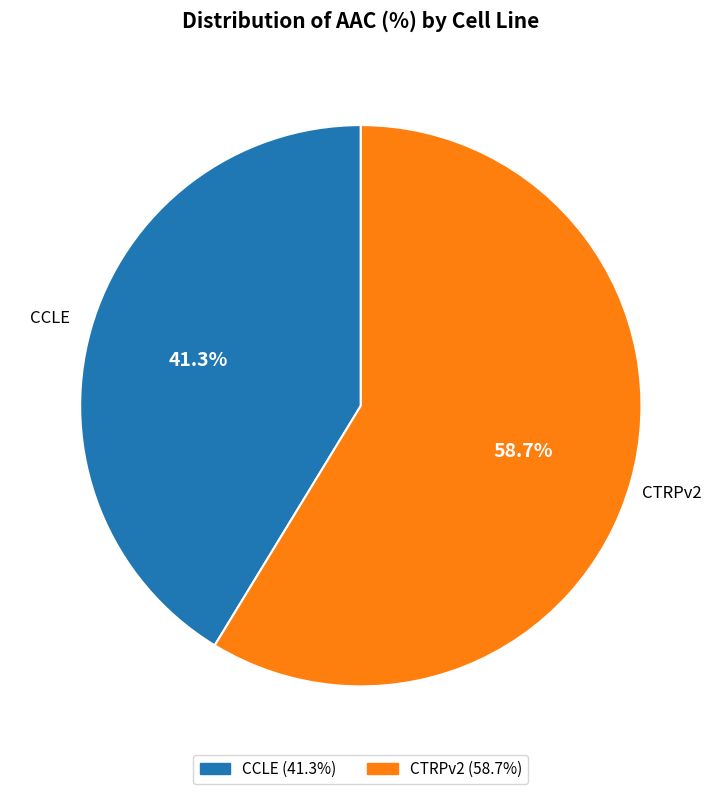

Is there any slice that represents more than half of the pie?

Yes